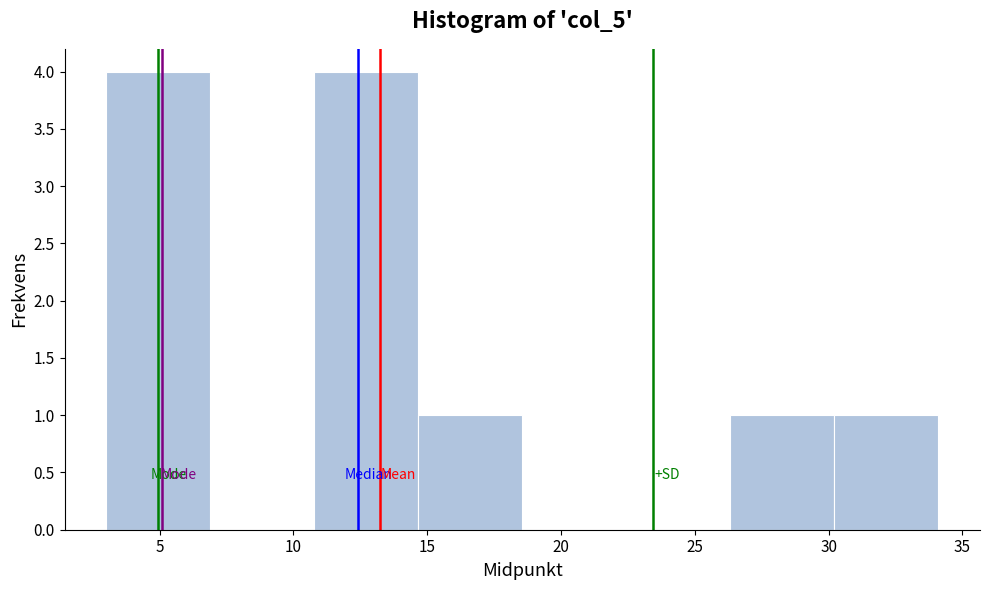

Reading left to right, transcribe this chart: for each bar, give the range it covers on the x-axis and its height. Neither the bar edges nor the heights are printed on the chart, so give them approximately, as read against the axes.

3.0 to 7.0: 4
7.0 to 11.0: 0
11.0 to 14.5: 4
14.5 to 18.5: 1
18.5 to 22.5: 0
22.5 to 26.5: 0
26.5 to 30.0: 1
30.0 to 34.0: 1